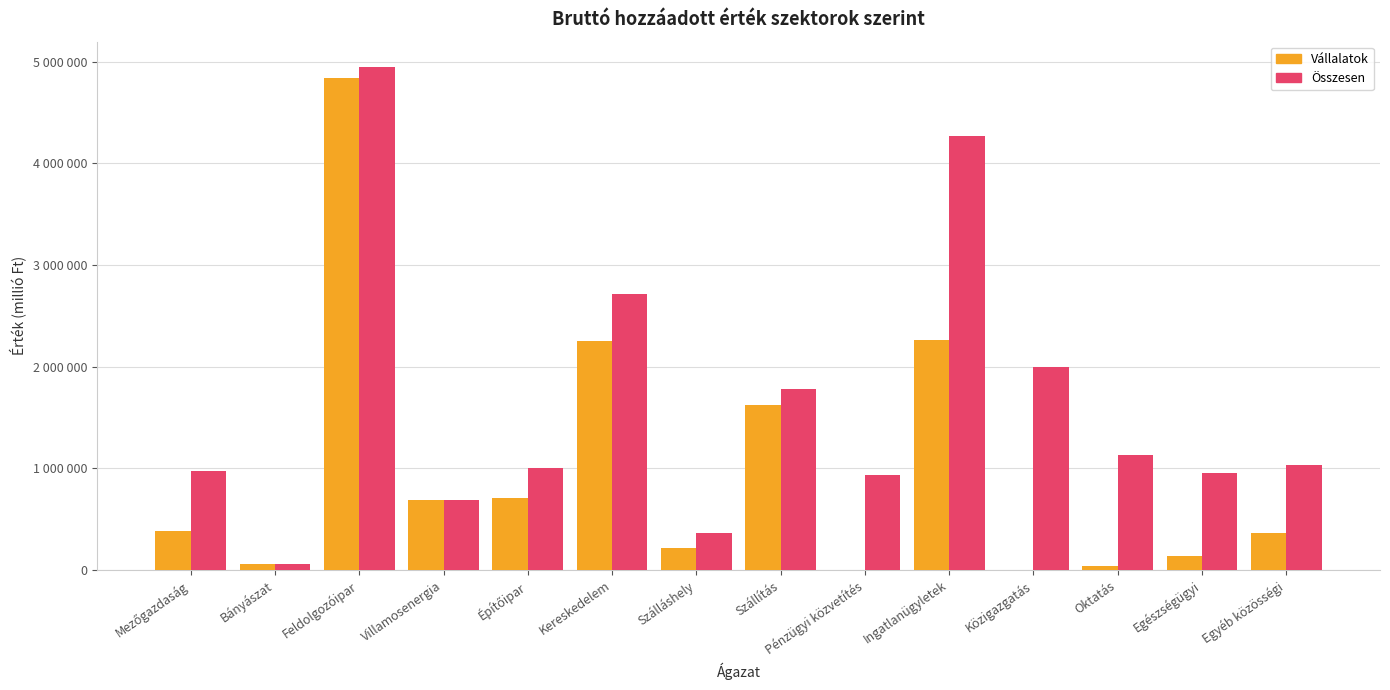

List the labels in order of Vállalatok value, largest first.

Feldolgozóipar, Ingatlanügyletek, Kereskedelem, Szállítás, Építőipar, Villamosenergia, Mezőgazdaság, Egyéb közösségi, Szálláshely, Egészségügyi, Bányászat, Oktatás, Pénzügyi közvetítés, Közigazgatás